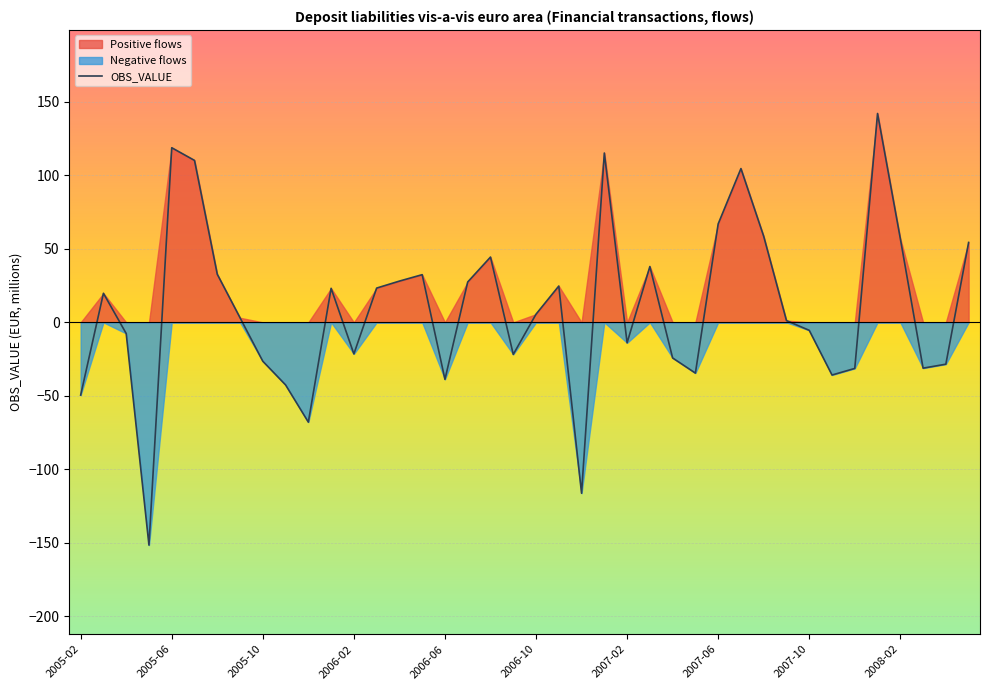

The value of OBS_VALUE at 2005-06 is 118.8. True or false?

True